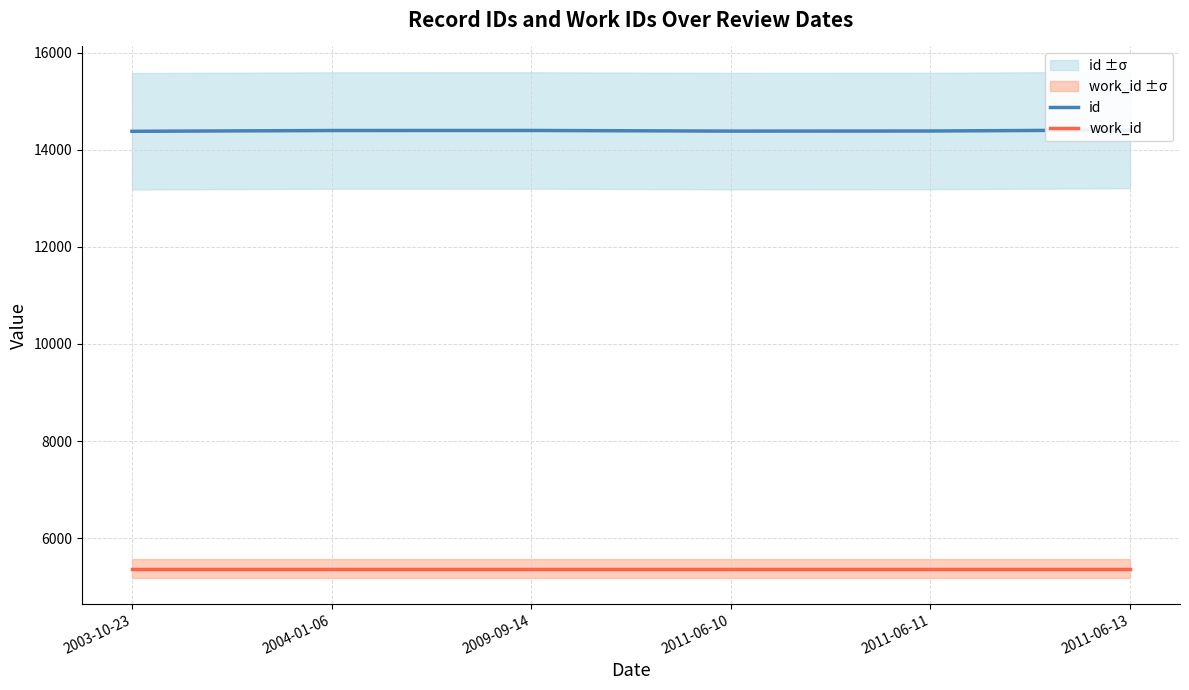

Which series has the largest total across all categories?

id